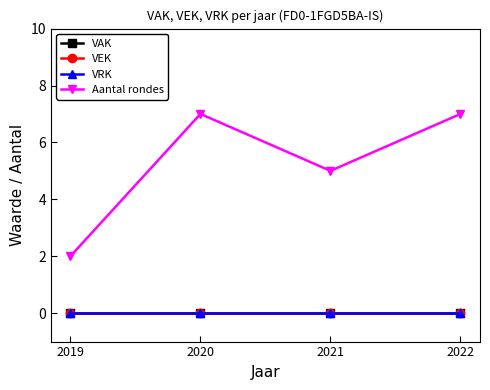

Is this an area chart (filled region under the line)?

No